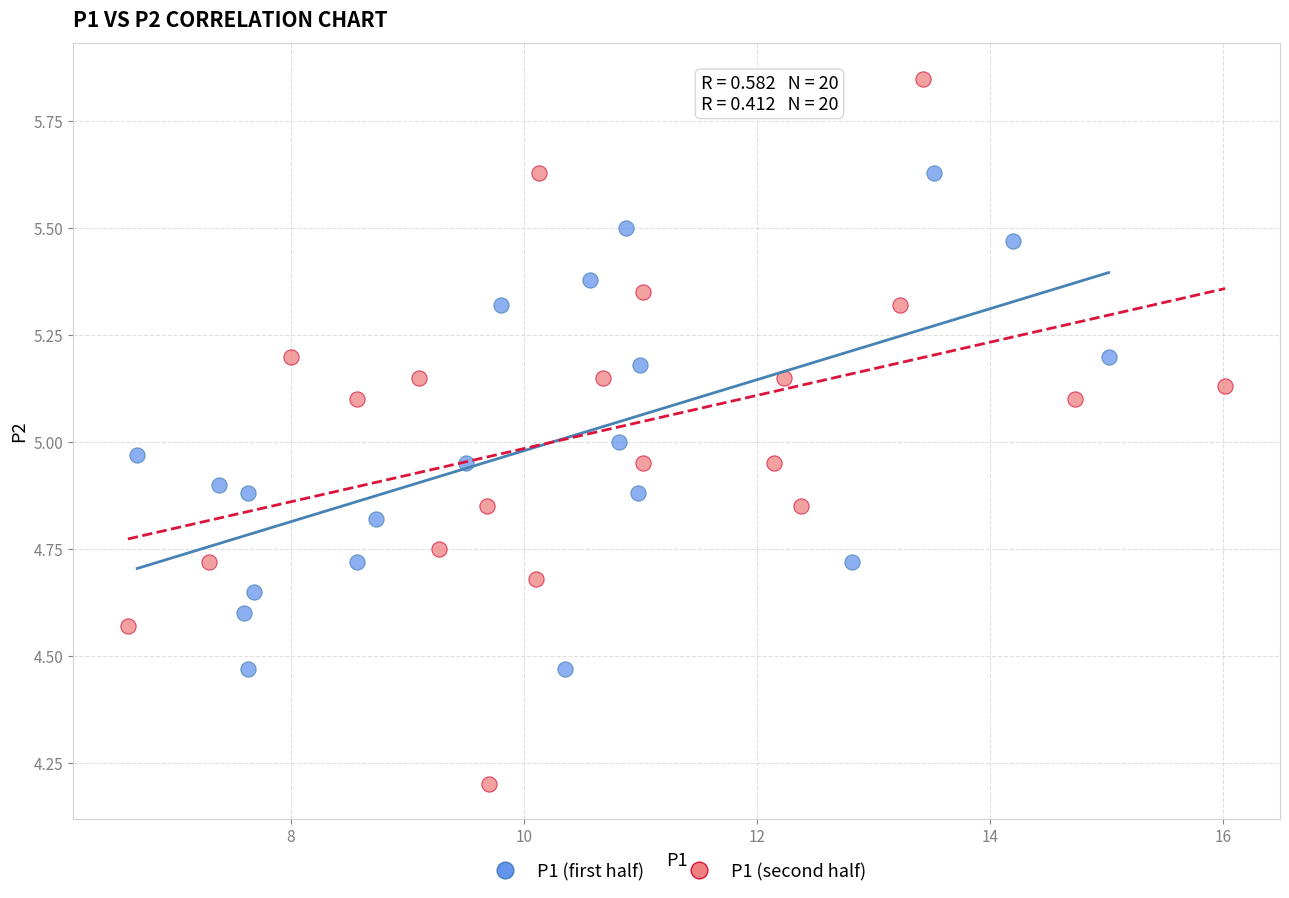

Which series has the largest Y range (max minus min)?

P1 (second half)